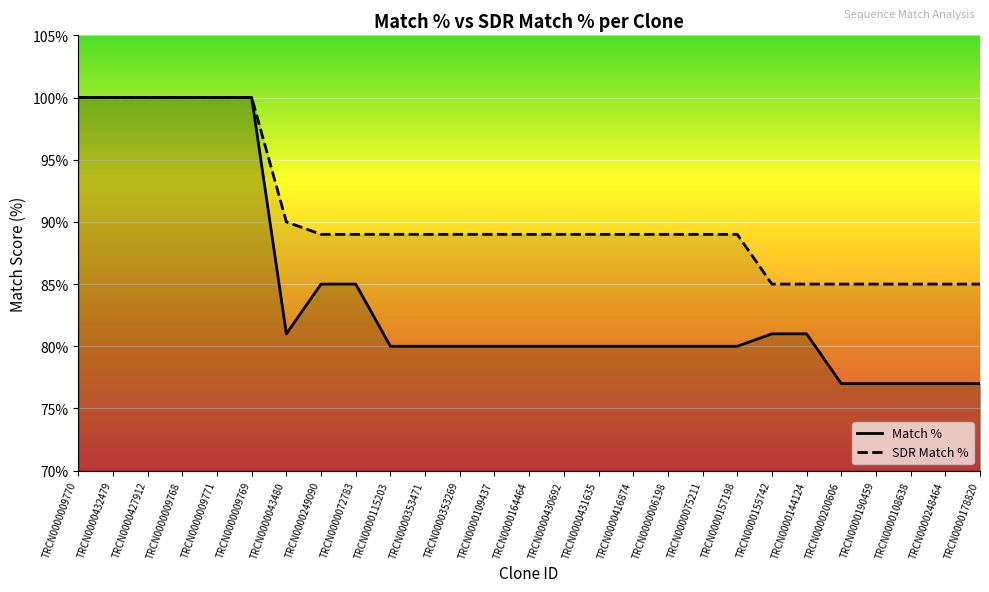

At which category is the sum across all series the highest?

TRCN0000009770